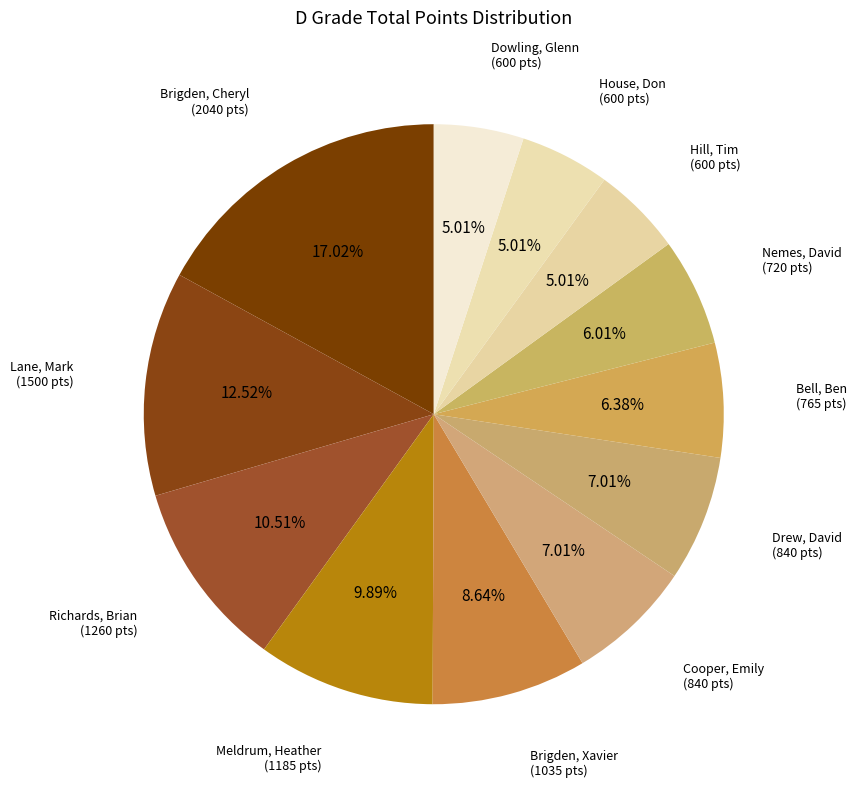

Does any single category account for the majority?

No